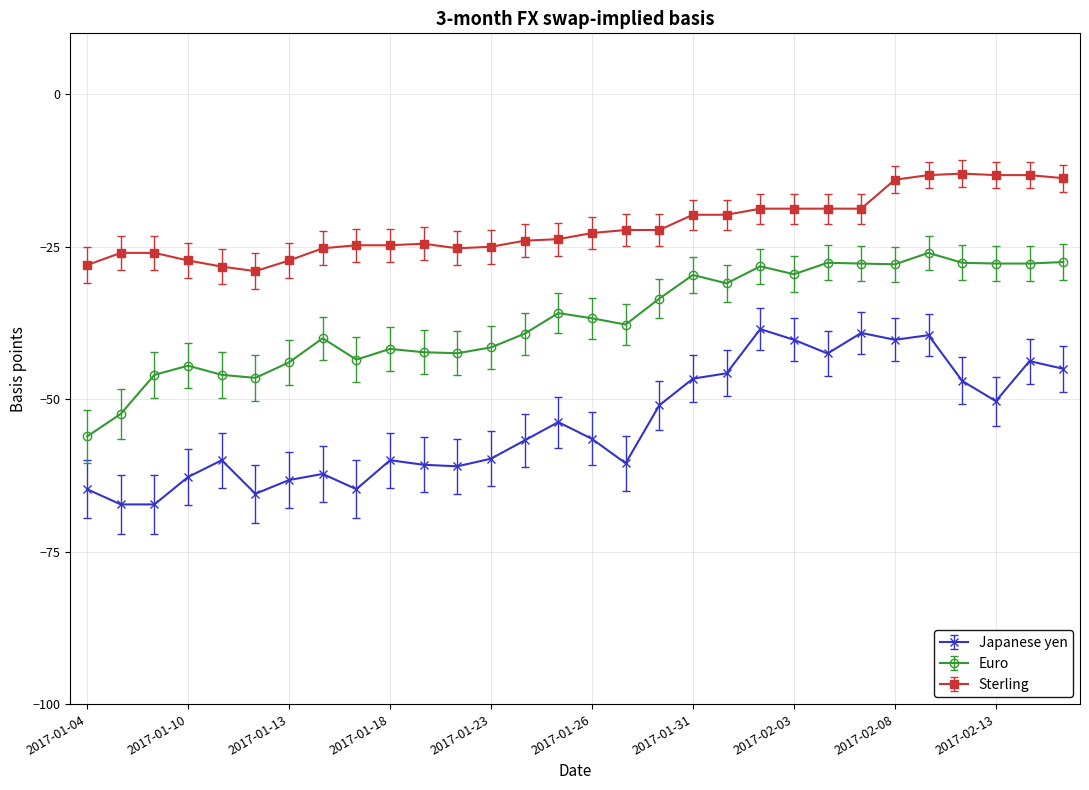

List the series in order of their overall mean, lowest first.

Japanese yen, Euro, Sterling